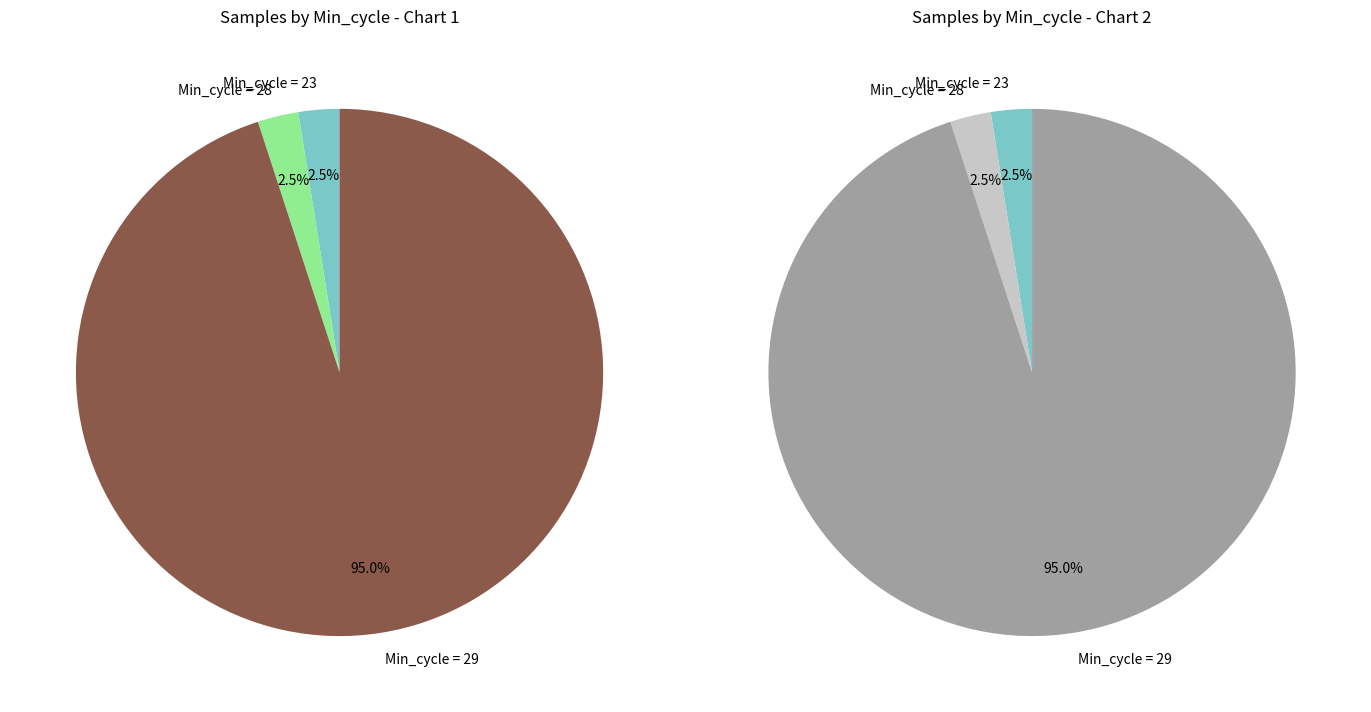

True or false: 29 accounts for 2% of the total.

False